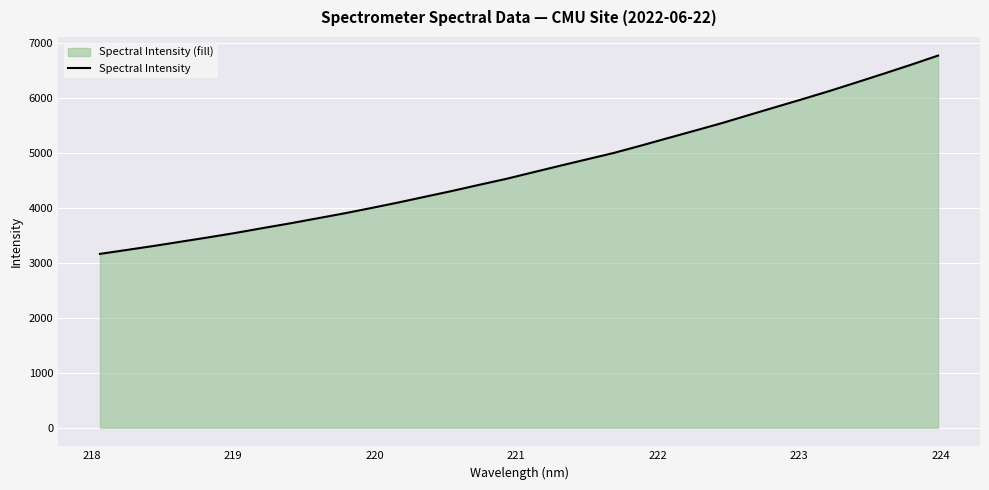

How many lines are shown in the chart?

1